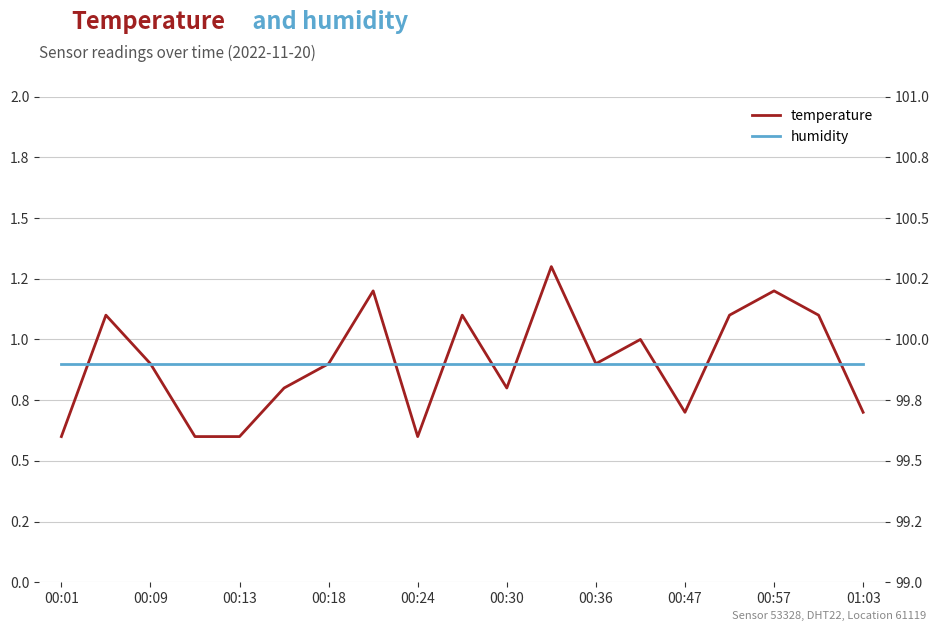

Reading left to right, what are all the values shown in this chart?

temperature: 0.6	1.1	0.9	0.6	0.6	0.8	0.9	1.2	0.6	1.1	0.8	1.3	0.9	1.0	0.7	1.1	1.2	1.1	0.7
humidity: 99.9	99.9	99.9	99.9	99.9	99.9	99.9	99.9	99.9	99.9	99.9	99.9	99.9	99.9	99.9	99.9	99.9	99.9	99.9